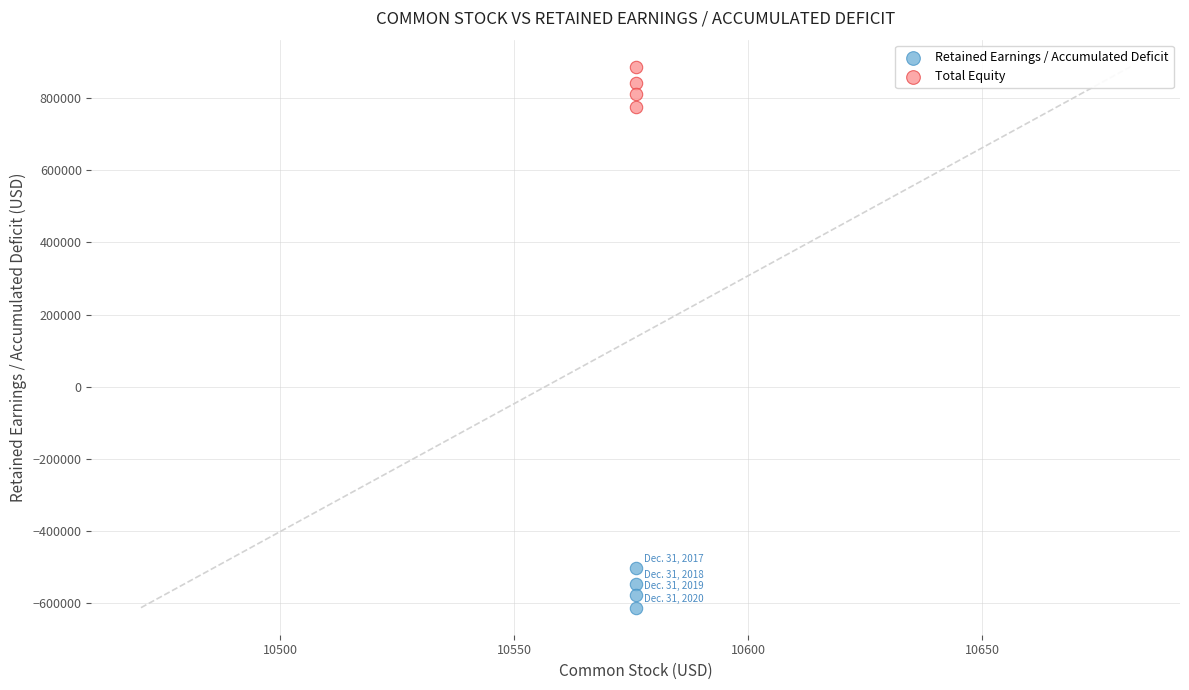

Which series contains the highest Y value?

Total Equity